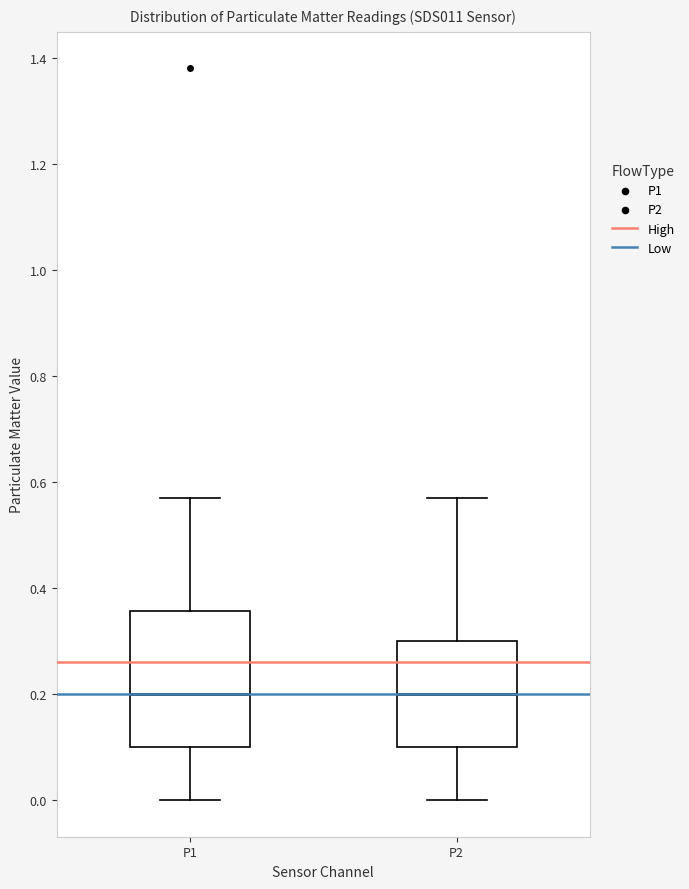

Comparing the boxes themselves (not the whiskers), which one is the tallest?

P1